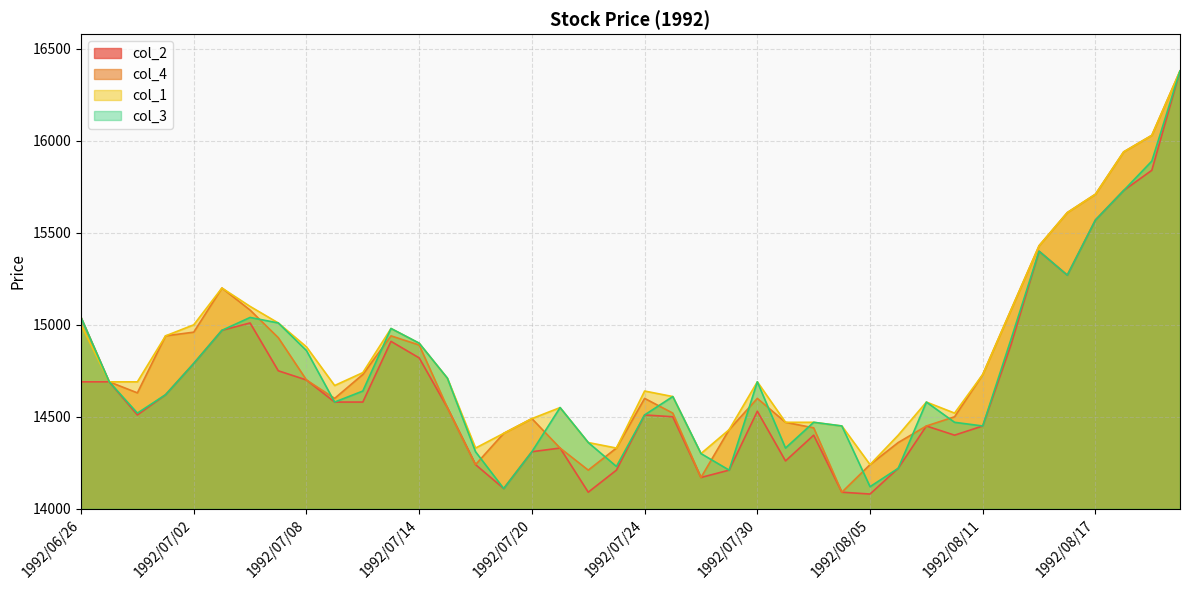

At which label is col_1 closest to 15310?

1992/07/03